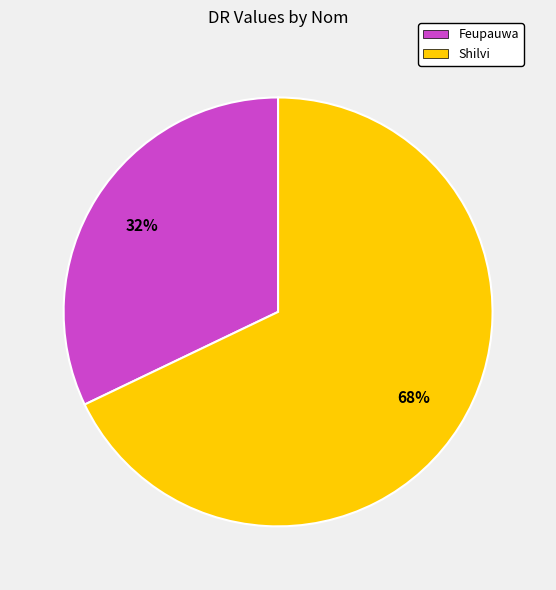

Does Shilvi account for over 50% of the chart?

Yes